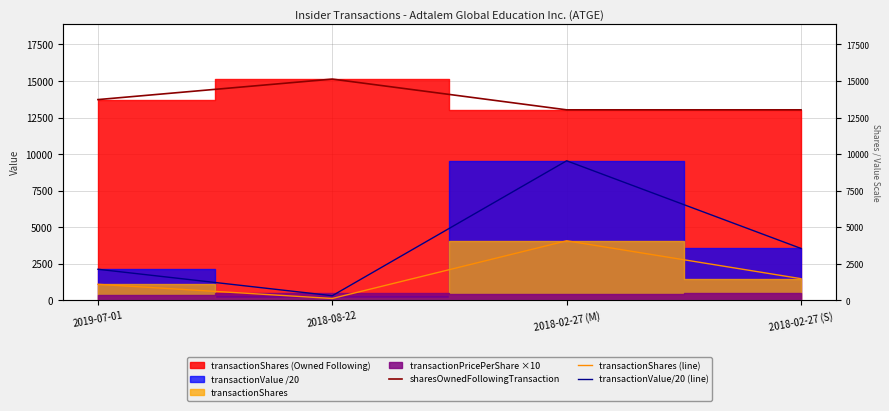

Which category has the lowest value in the transactionShares (line) series?

2018-08-22